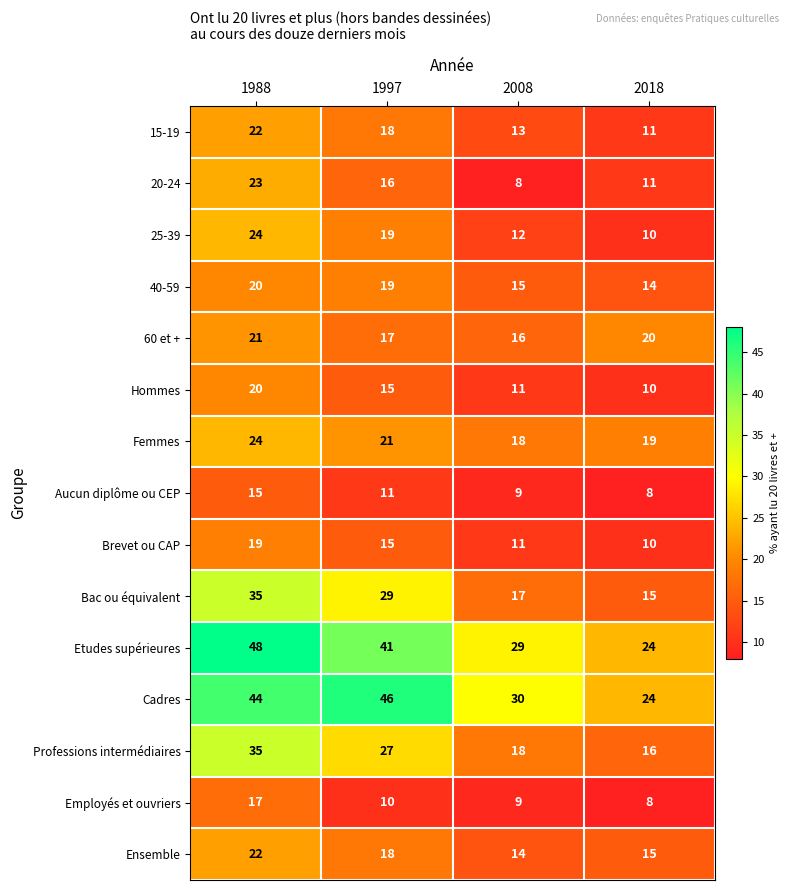

Which category has the lowest value in the Aucun diplôme ou CEP series?

2018